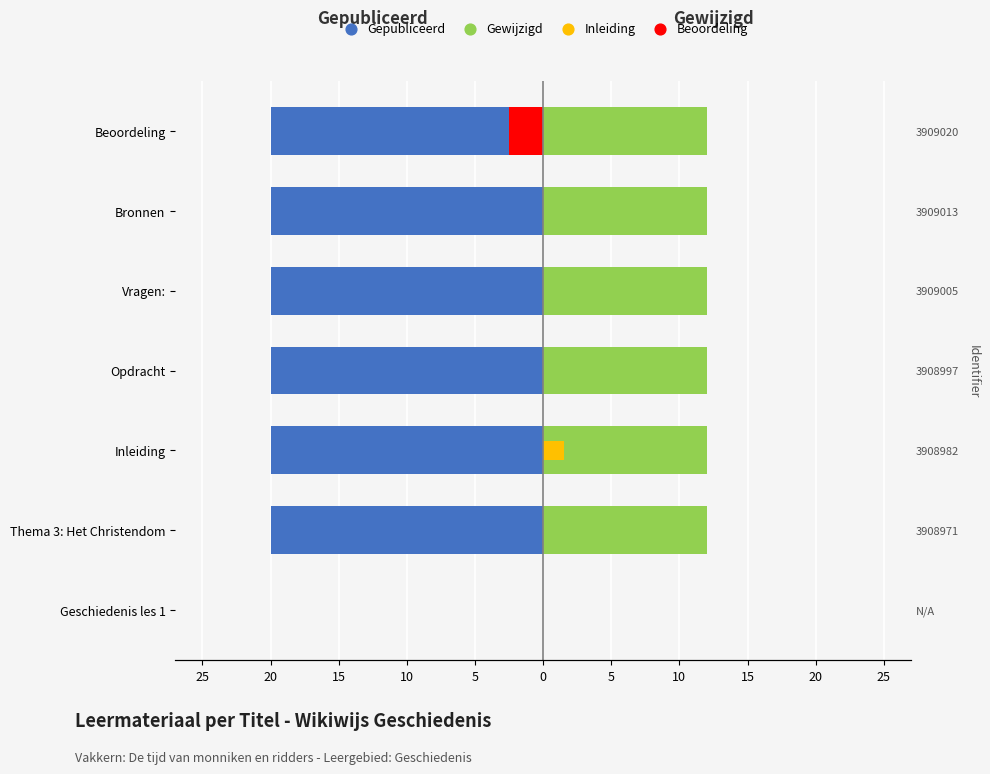

Which series contains the highest Y value?

Gewijzigd